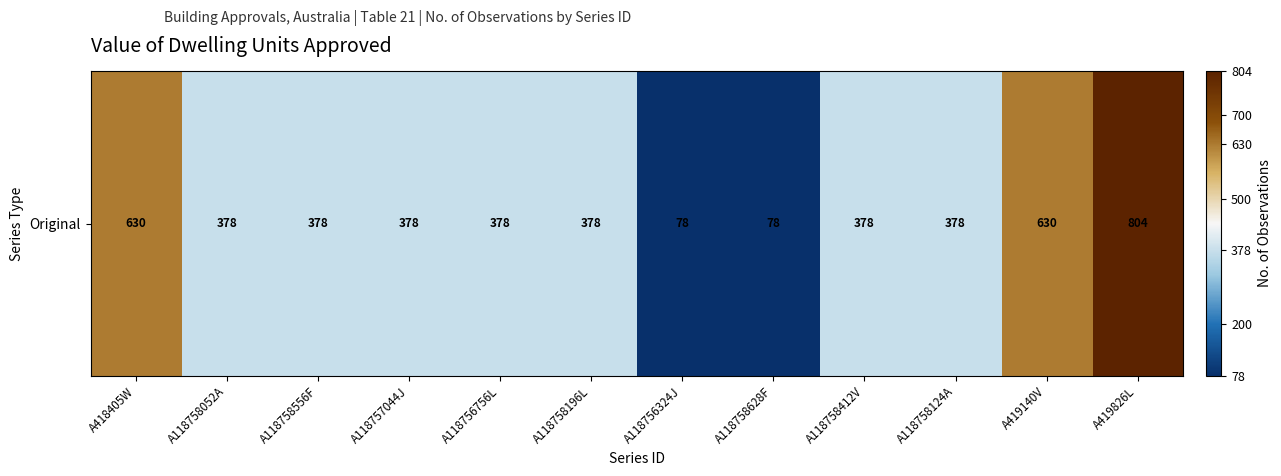

Is it true that the value at A419140V is 630?

True